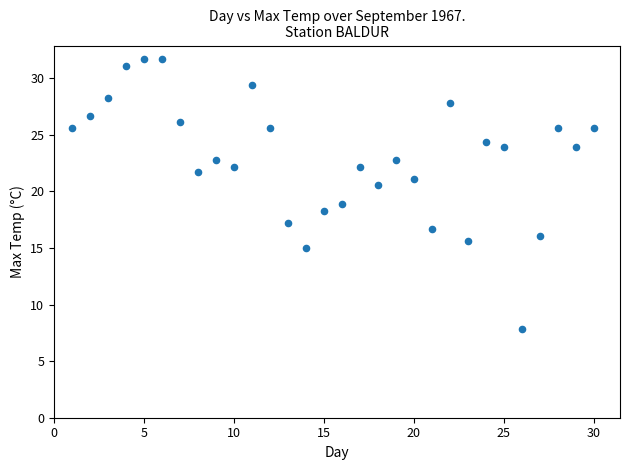

What is the range of X values (max minus min)?

29.0